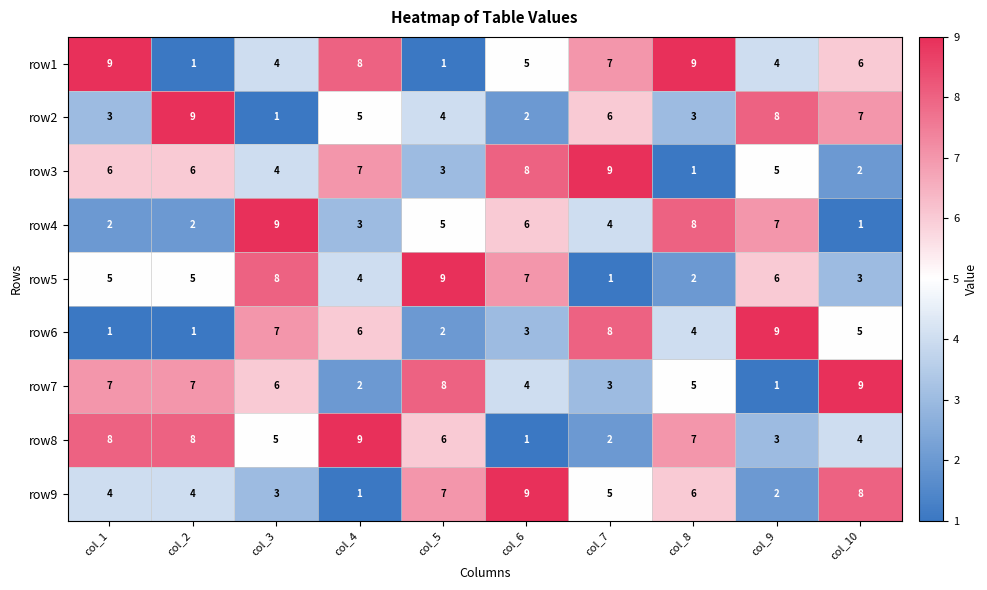

Which category has the highest value in the row3 series?

col_7